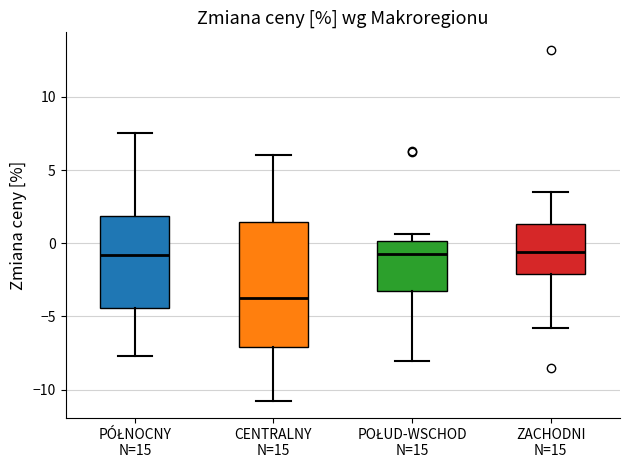

Reading left to right, transcribe this box plot: for each box, give where its median line is, the range the box spans, and where its two whiskers end, as read against the y-axis. The values are not printed on the chart, so give them approximately, as read against the axis.

PÓŁNOCNY N=15: median -1.0, box -4.5 to 2.0, whiskers -7.5 to 7.5
CENTRALNY N=15: median -4.0, box -7.0 to 1.5, whiskers -11.0 to 6.0
POŁUD-WSCHOD N=15: median -1.0, box -3.0 to 0.0, whiskers -8.0 to 0.5
ZACHODNI N=15: median -0.5, box -2.0 to 1.5, whiskers -6.0 to 3.5